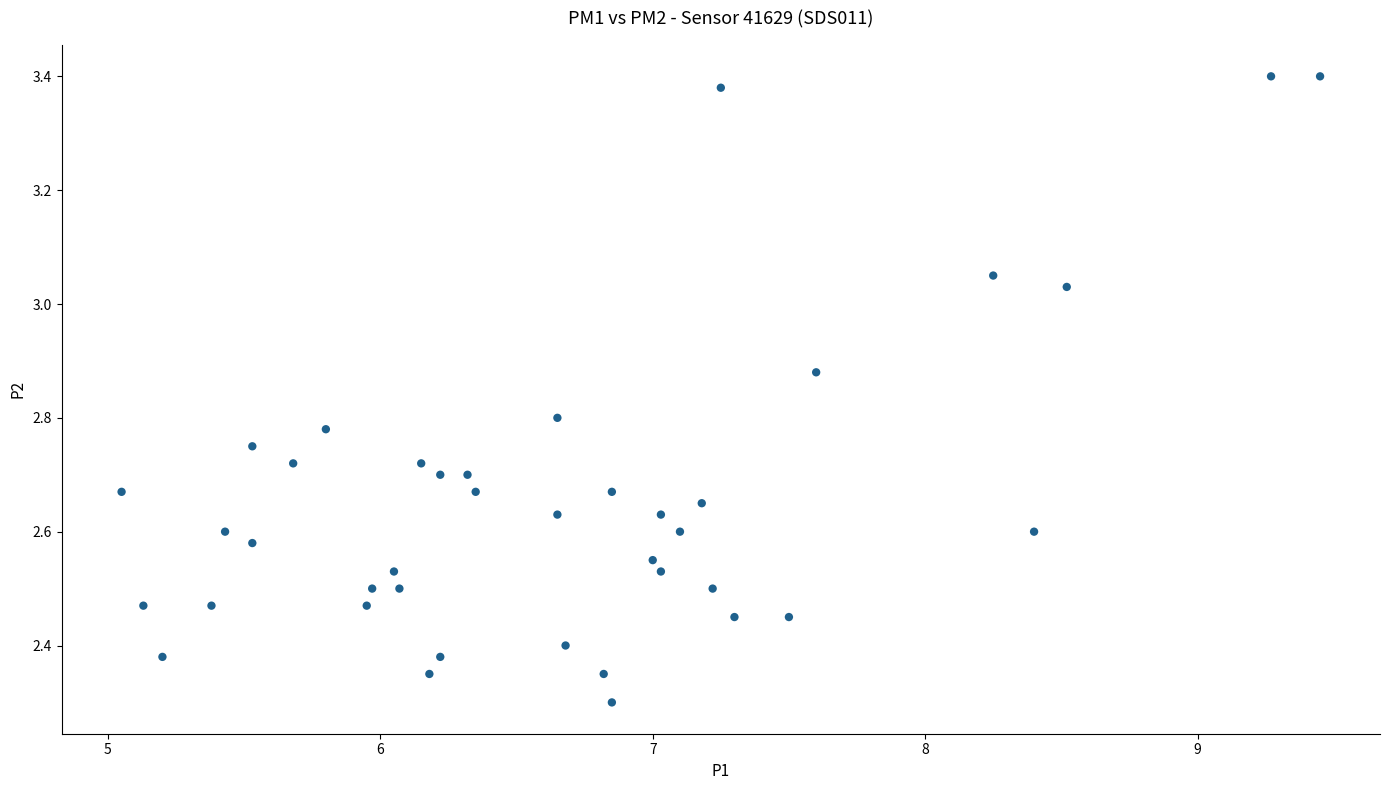

What is the range of Y values (max minus min)?

1.1